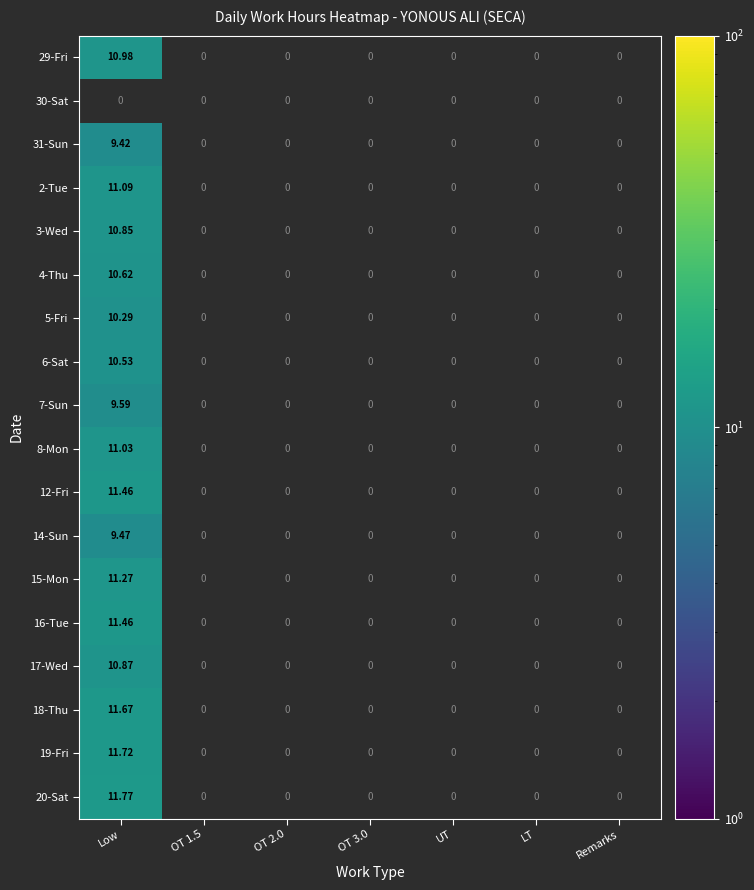

True or false: 29-Fri has a value of 11.0 at Low.

True